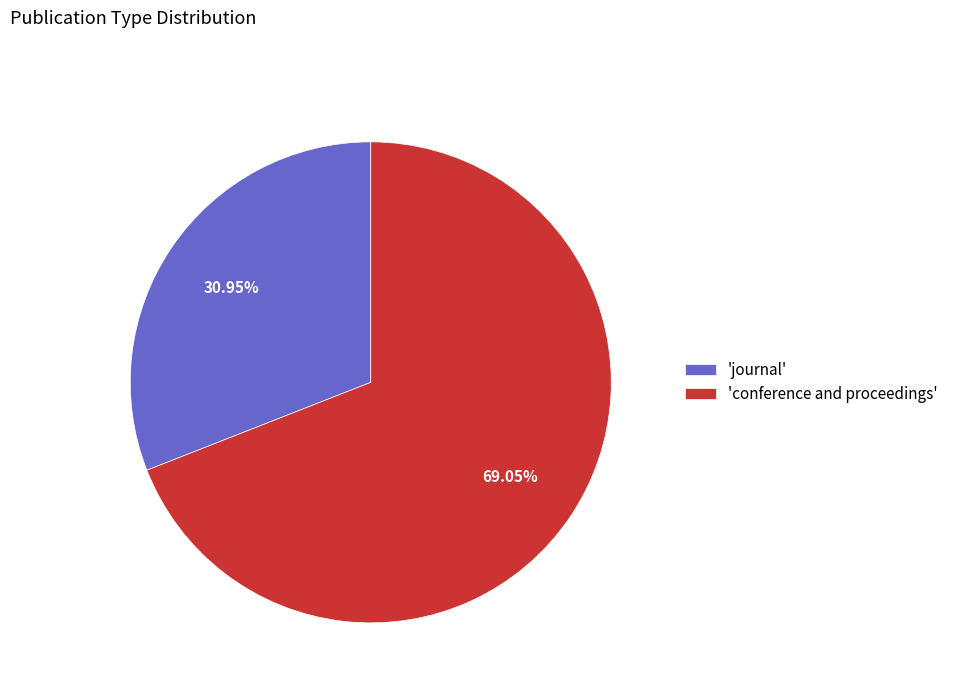

To the nearest percent, what is the difference between the largest and smallest slice percentages?

38%